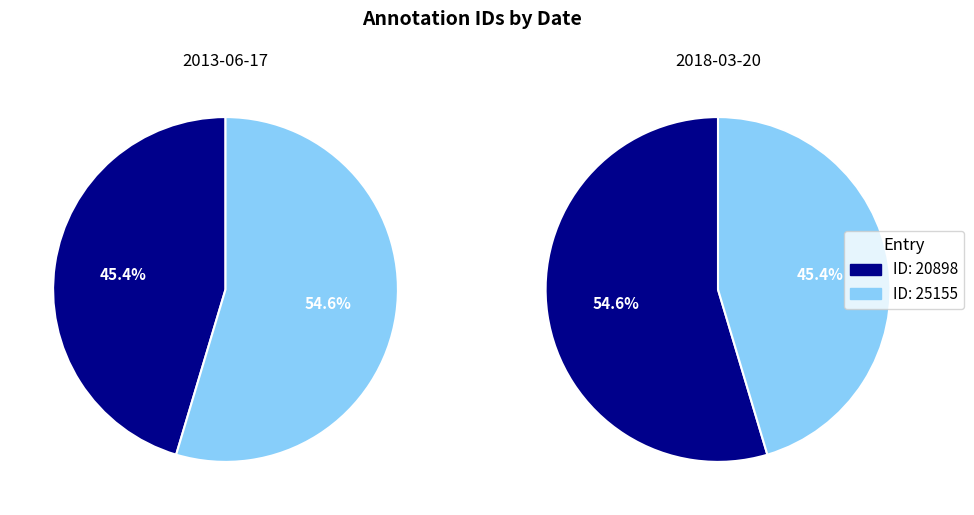

How many slices are in this pie chart?

2